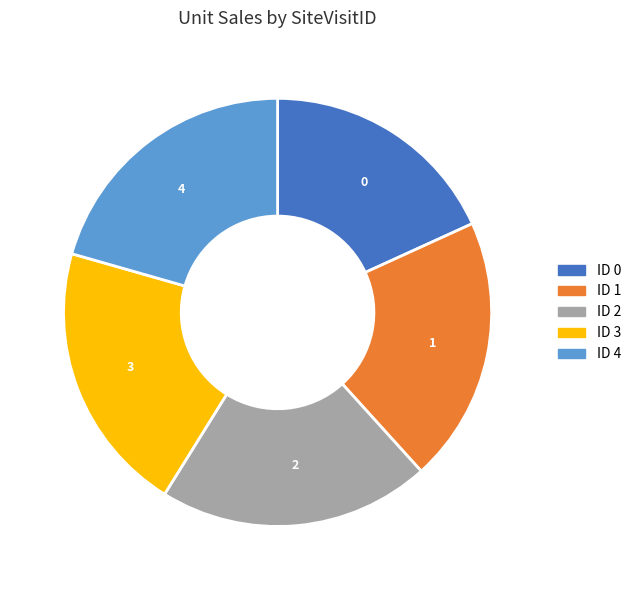

What is the ratio of the value at 4 to the value at 2?

1.0